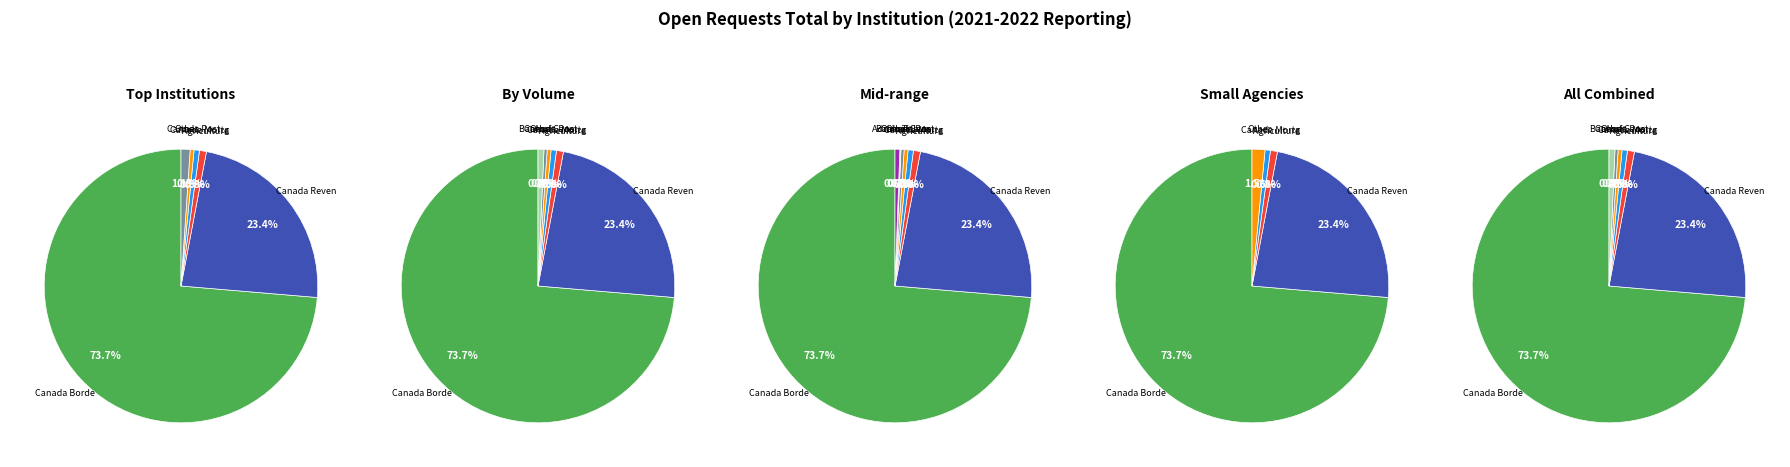

Do 6 and 9 together represent more than half of the pie?

No